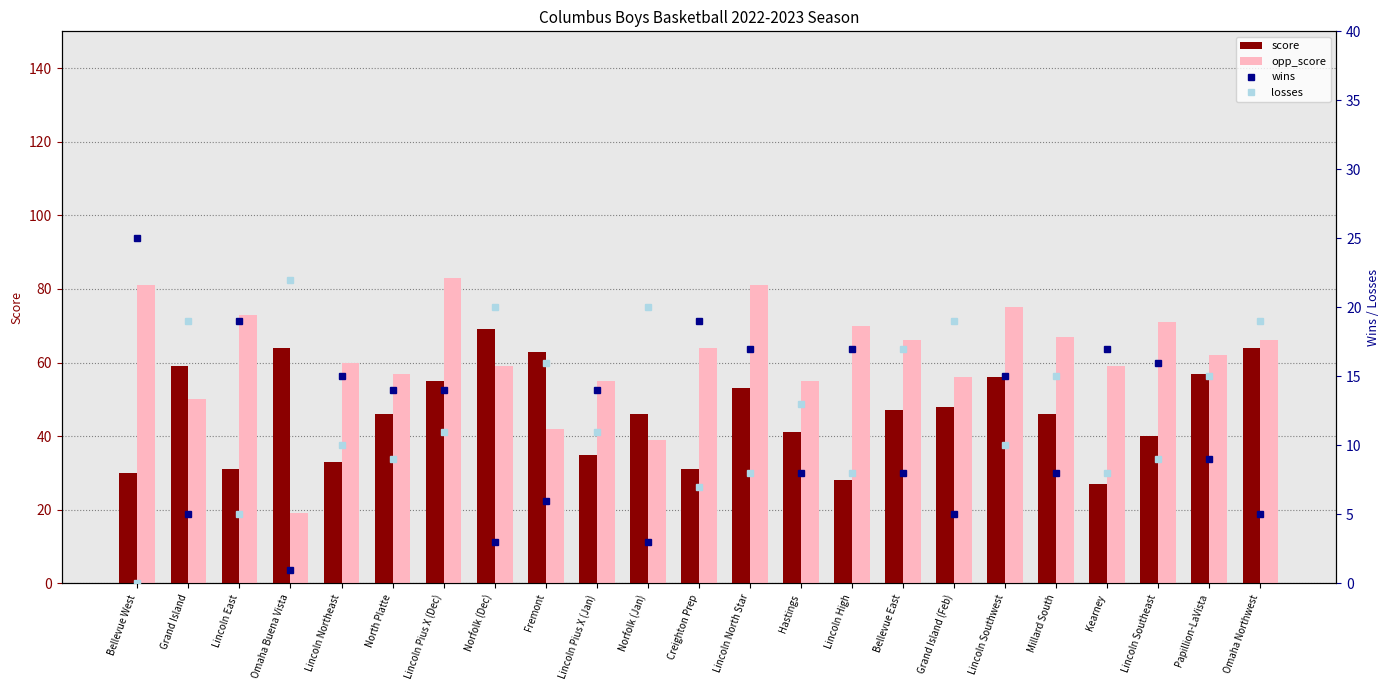

What is the difference between the wins values at Lincoln Pius X (Dec) and Lincoln Southeast?

2